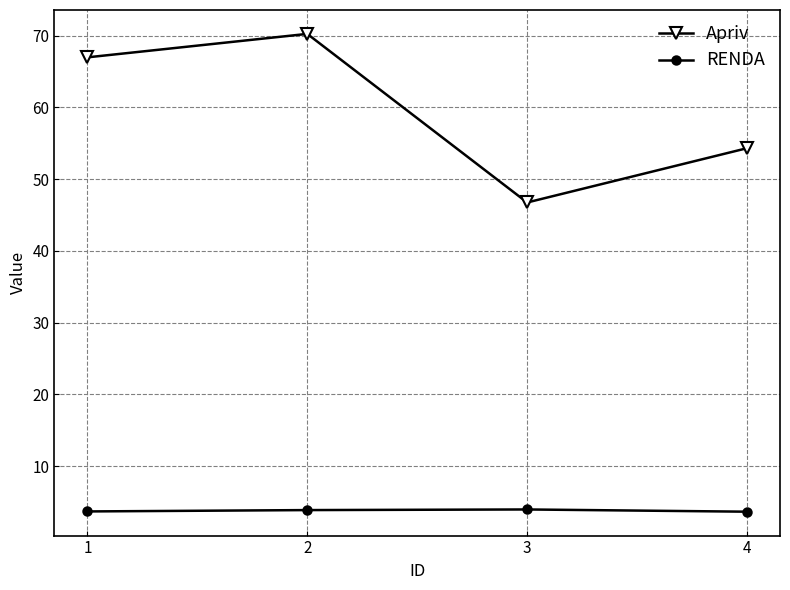

True or false: RENDA and Apriv cross at least once.

False